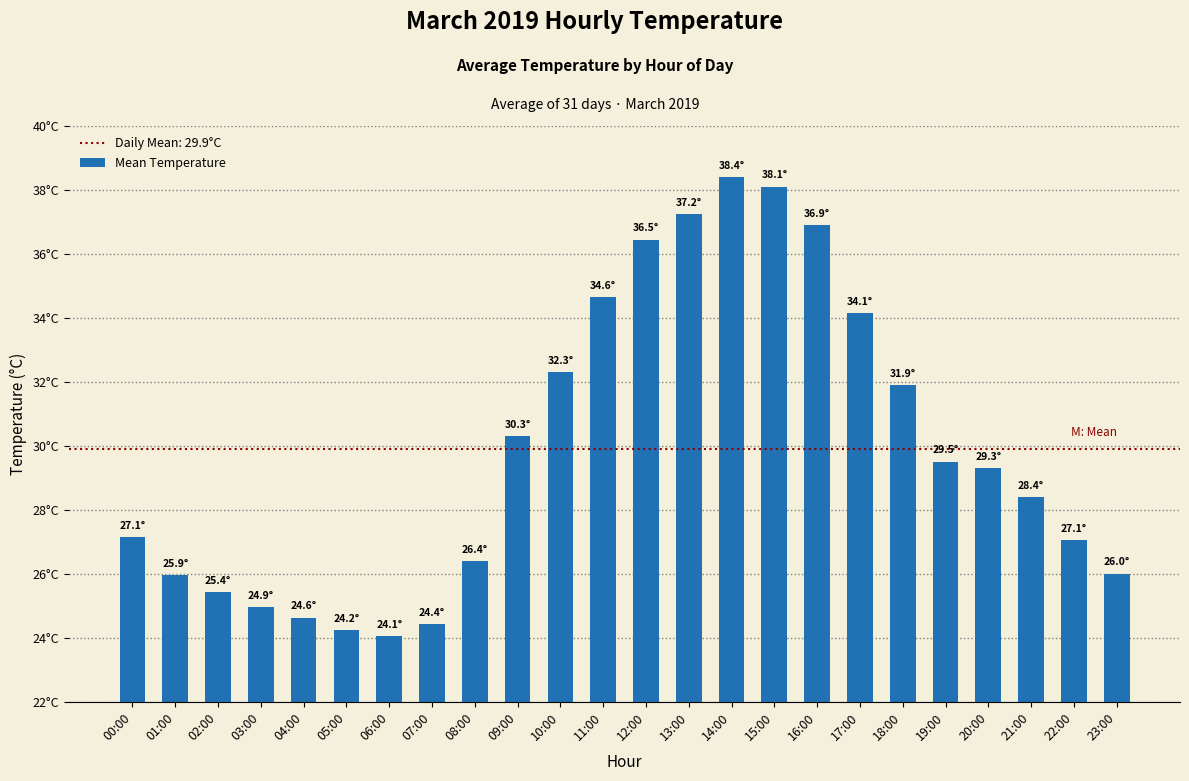

Does the chart contain any negative values?

No